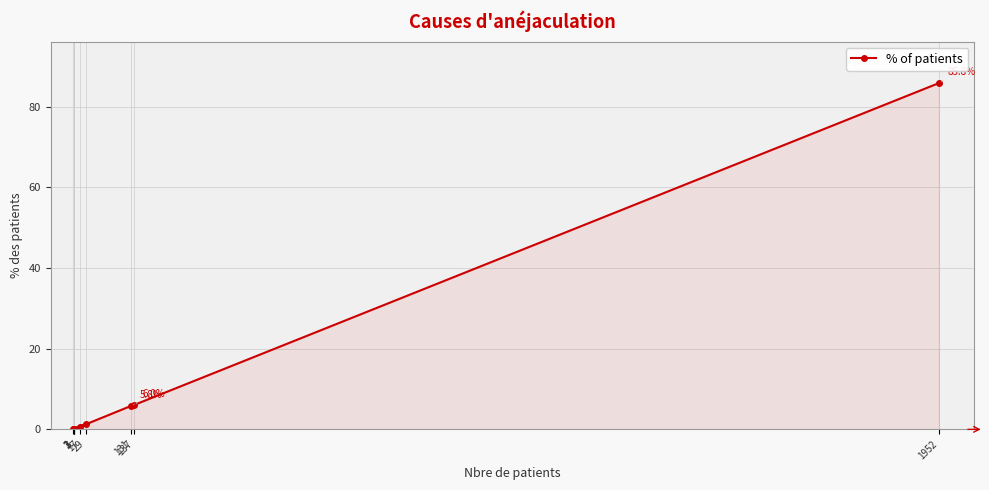

Rank the categories by value from lowest to highest.

3, 3, 2, 1, 17, 29, 131, 137, 1952